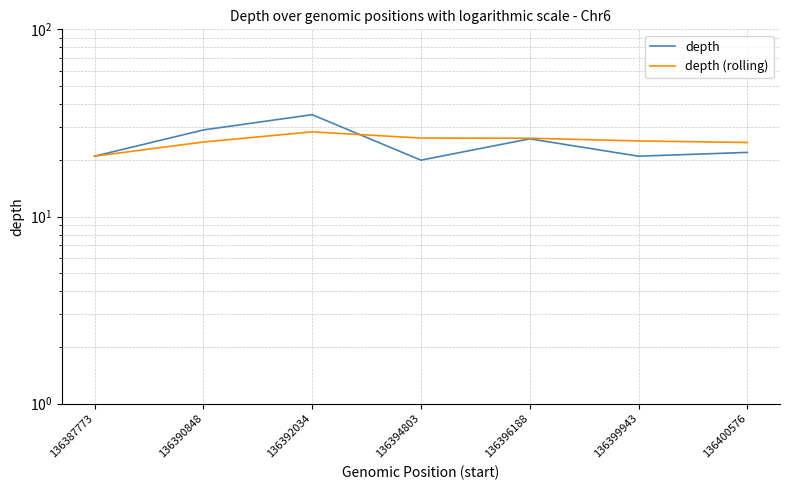

What is the approximate value of depth at 136400576?

22.0